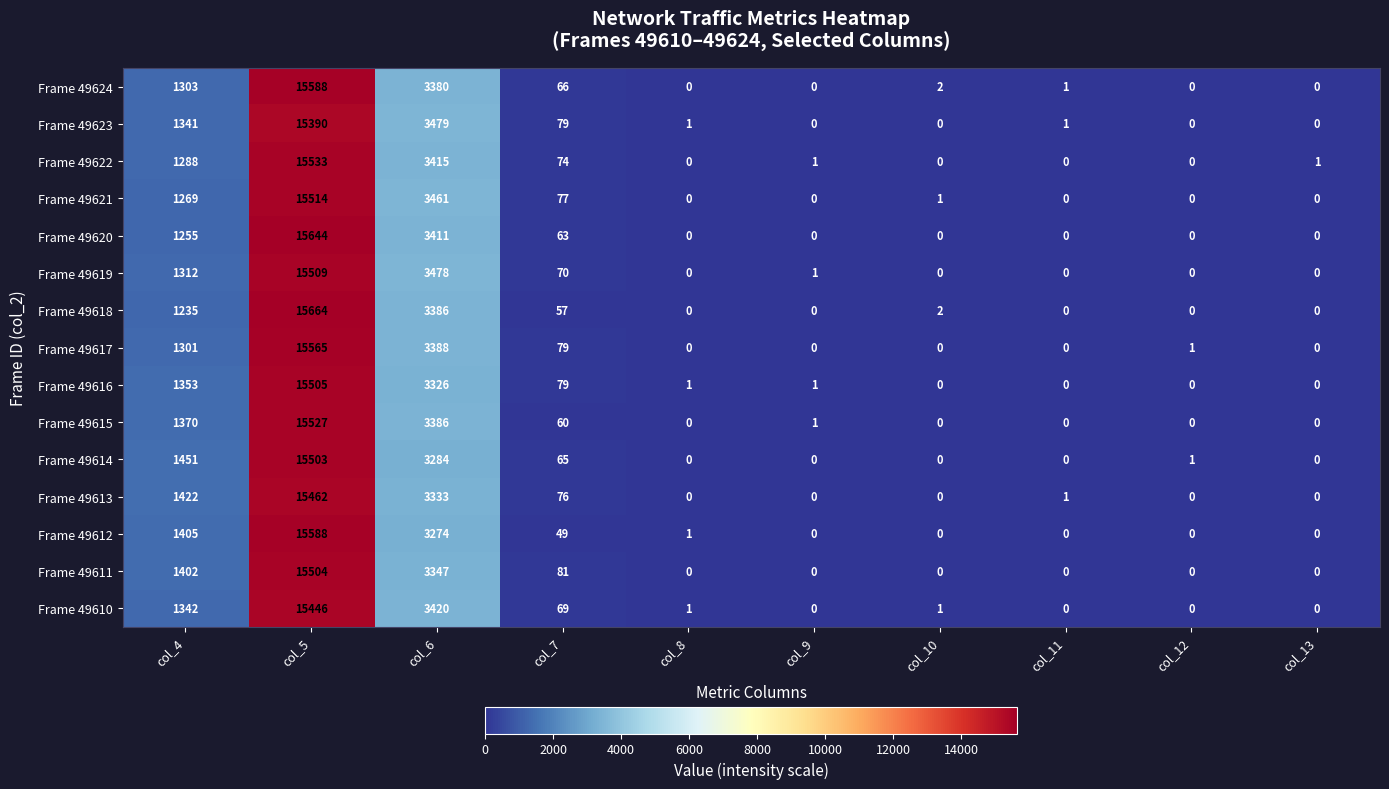

What is the sum of all Frame 49622 values?

20312